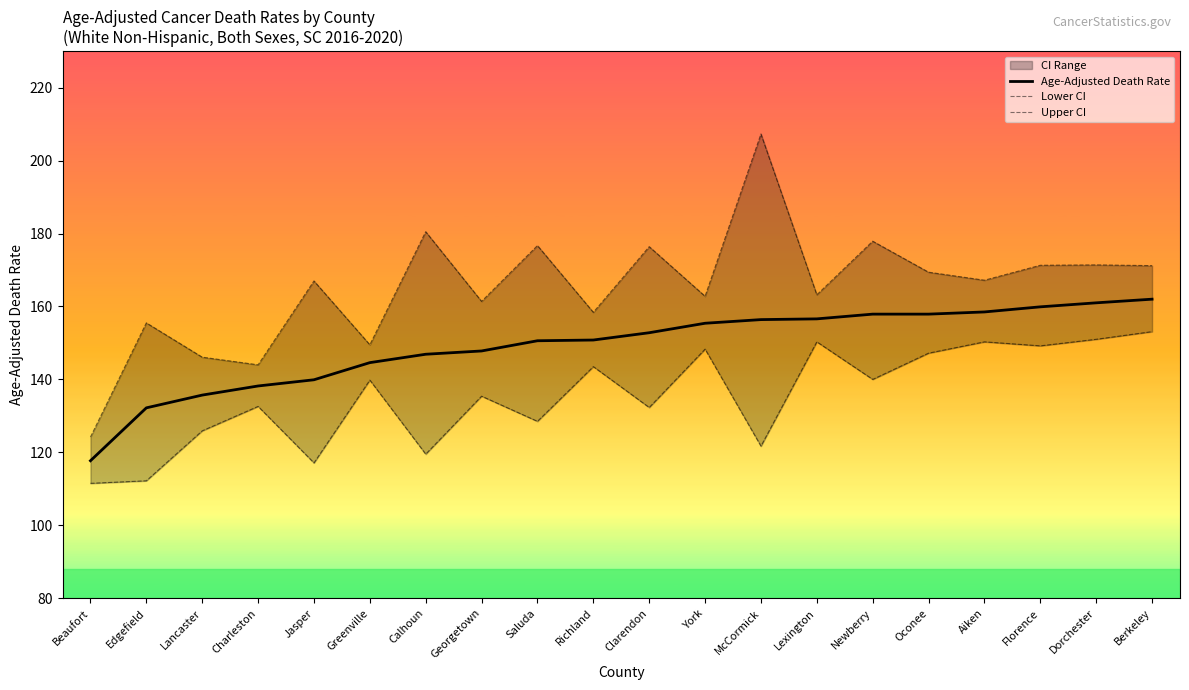

At which category is the sum across all series the highest?

Berkeley